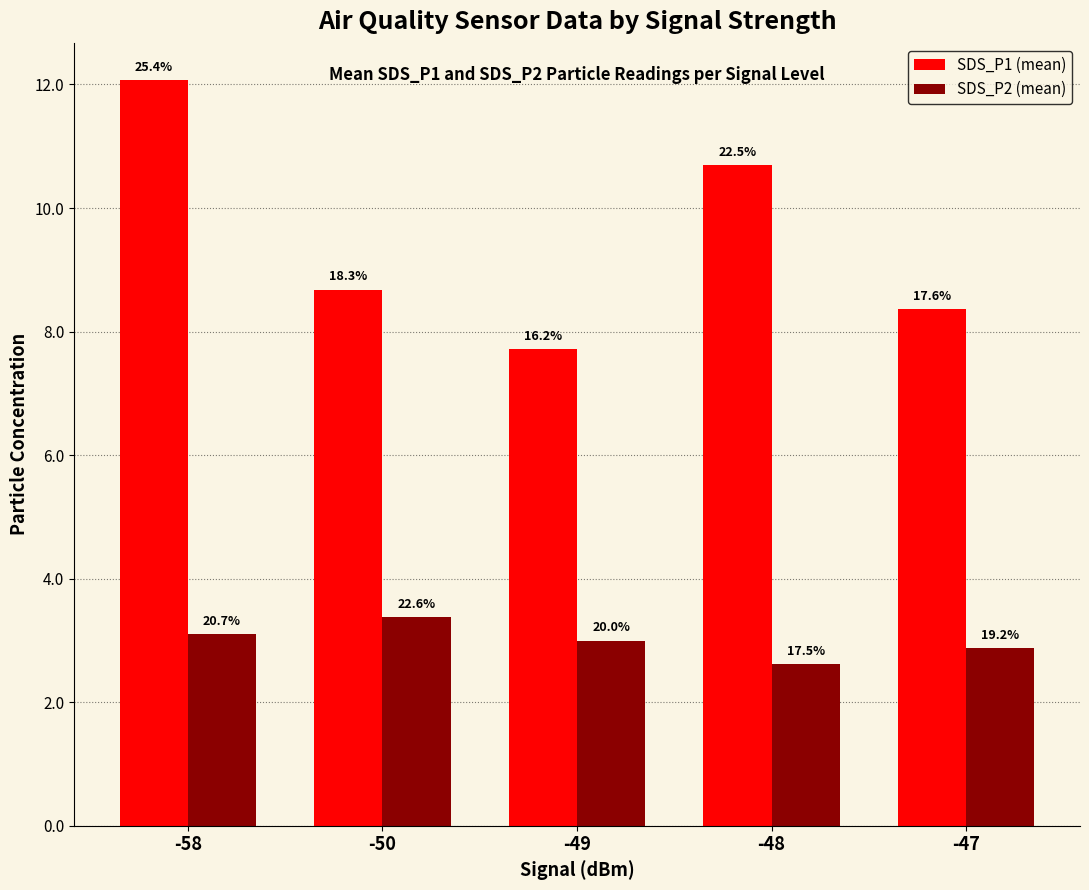

Does the chart contain stacked bars?

No